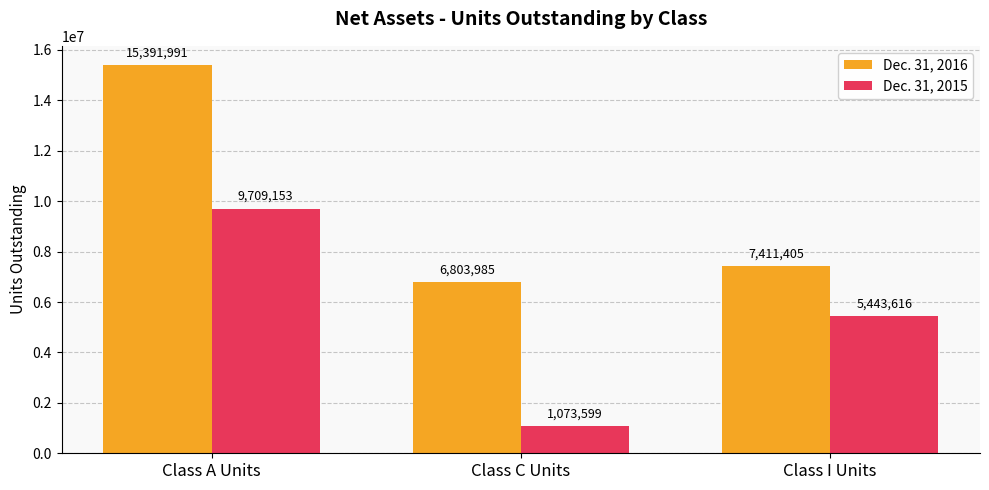

At which label does Dec. 31, 2016 first exceed 7411405?

Class A Units